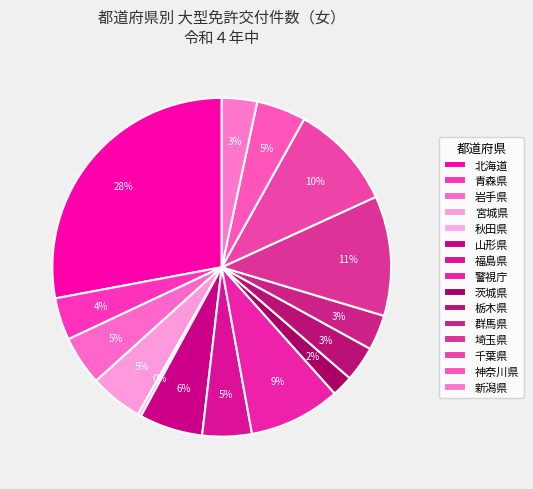

What is the ratio of the value at 宮城県 to the value at 新潟県?

1.5